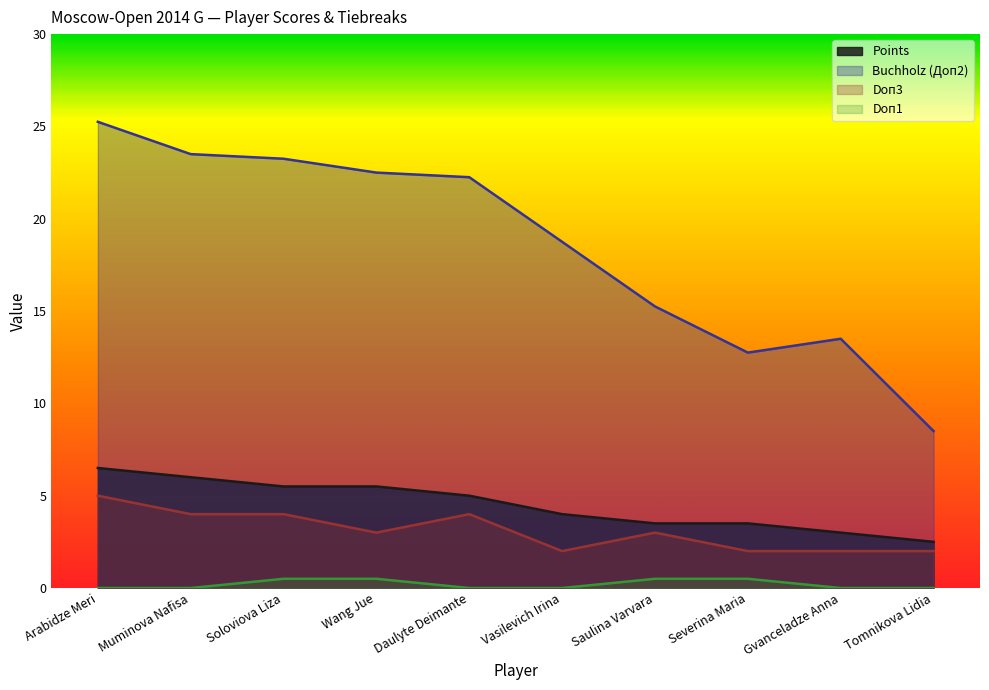

What are all the series names shown in the legend?

Points, Buchholz (Доп2), Doп3, Doп1